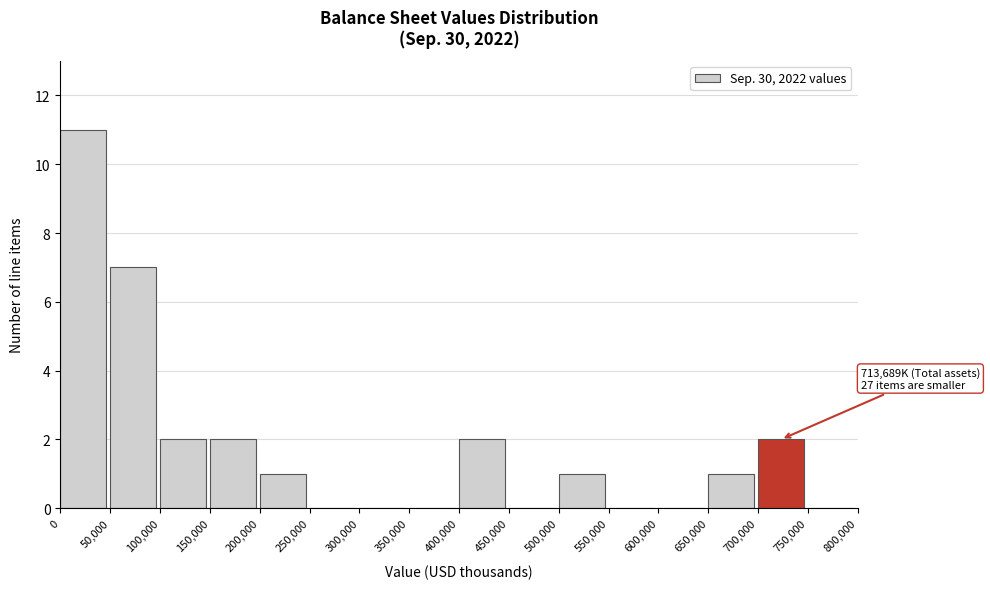

Over which range of the x-axis is the bar tallest?

0 to 50,000